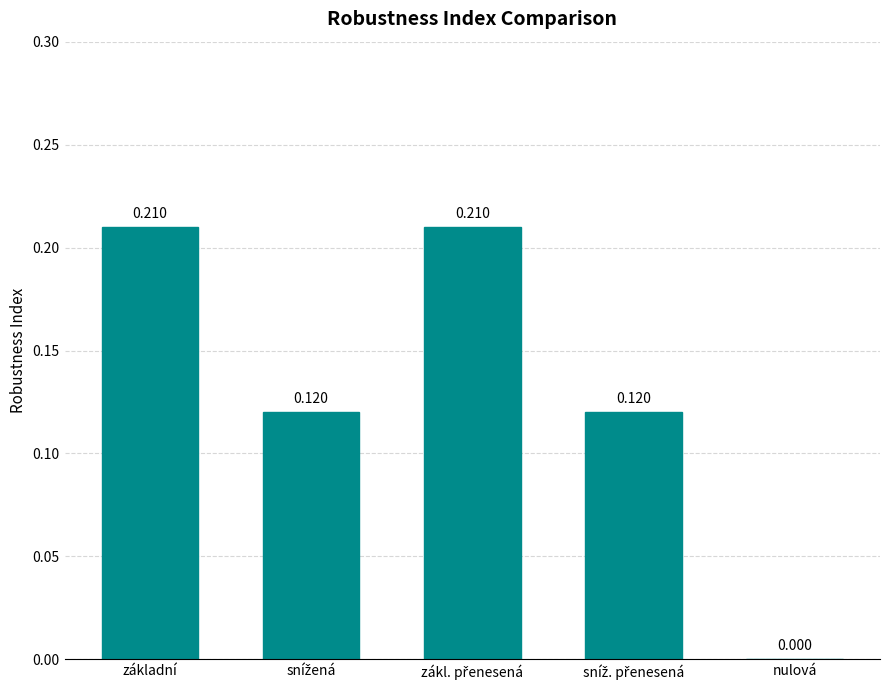

Where is the data nearest to the value 0?

nulová